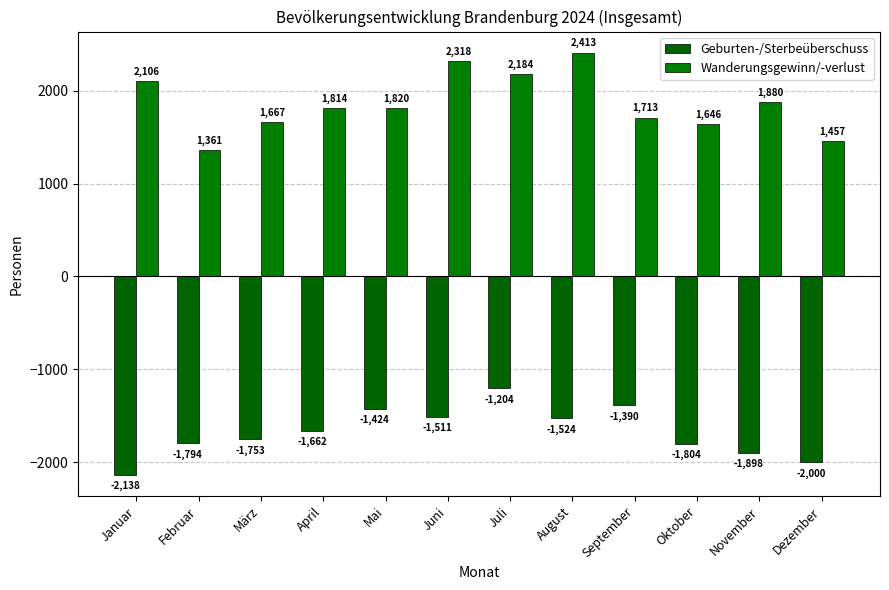

Rank the categories by Geburten-/Sterbeüberschuss value from highest to lowest.

Juli, September, Mai, Juni, August, April, März, Februar, Oktober, November, Dezember, Januar